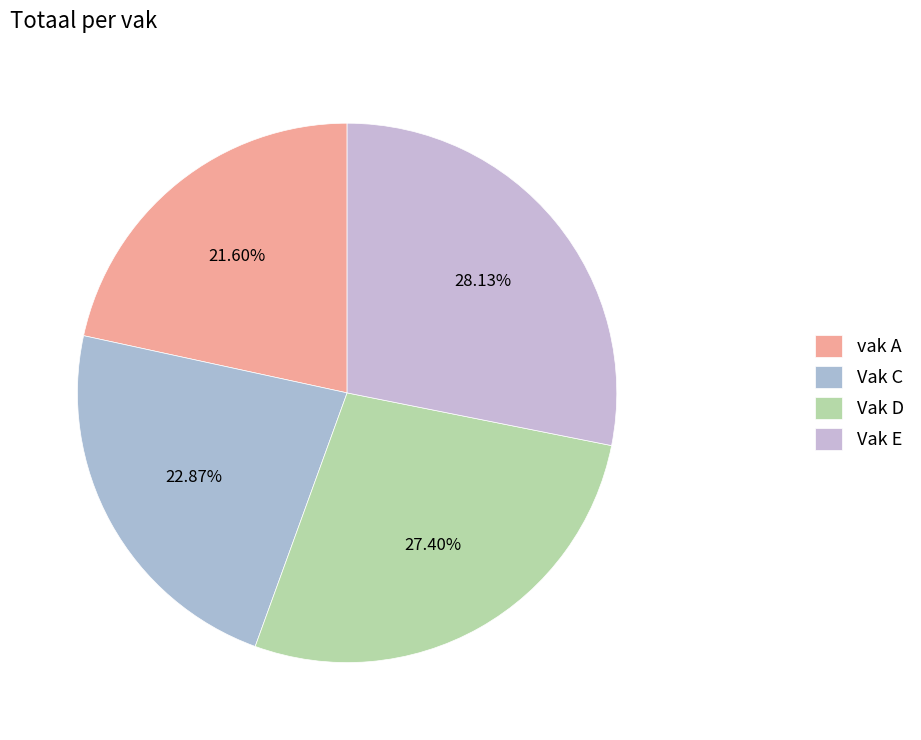

To the nearest percent, what percentage of the pie is vak A?

22%